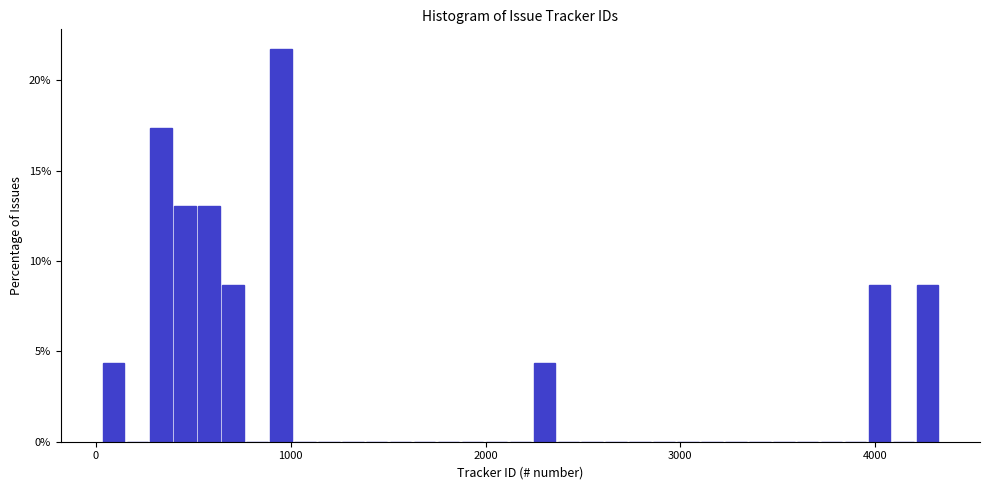

Around what value on the x-axis is the tallest bar? Give the approximate position of its centre, as read against the axis.

1000